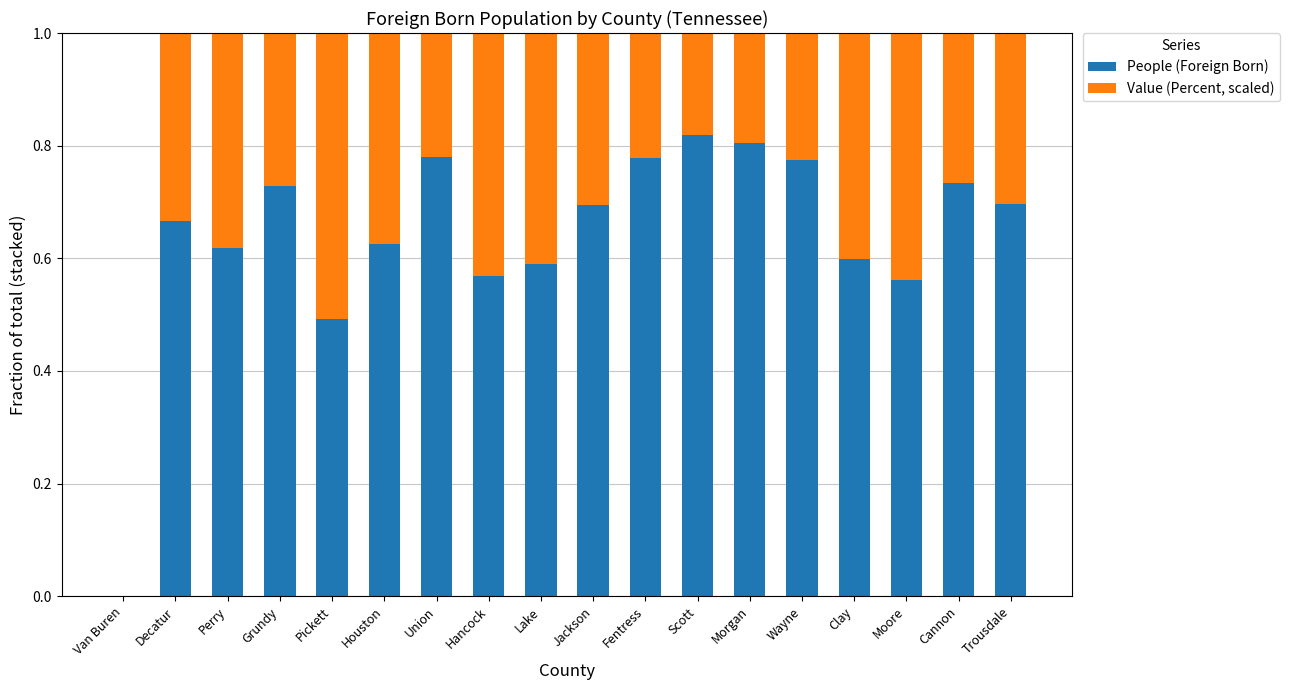

What is the total value across all series at Grundy?

1.0